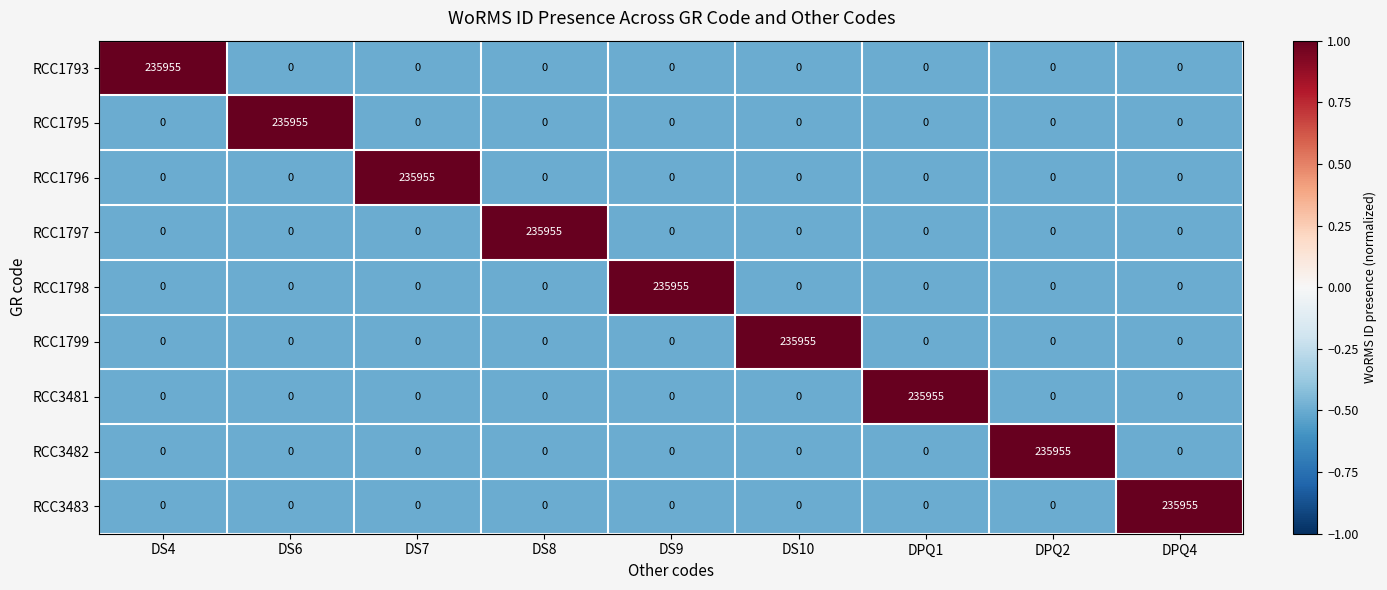

At which label does RCC3482 reach its peak?

DPQ2